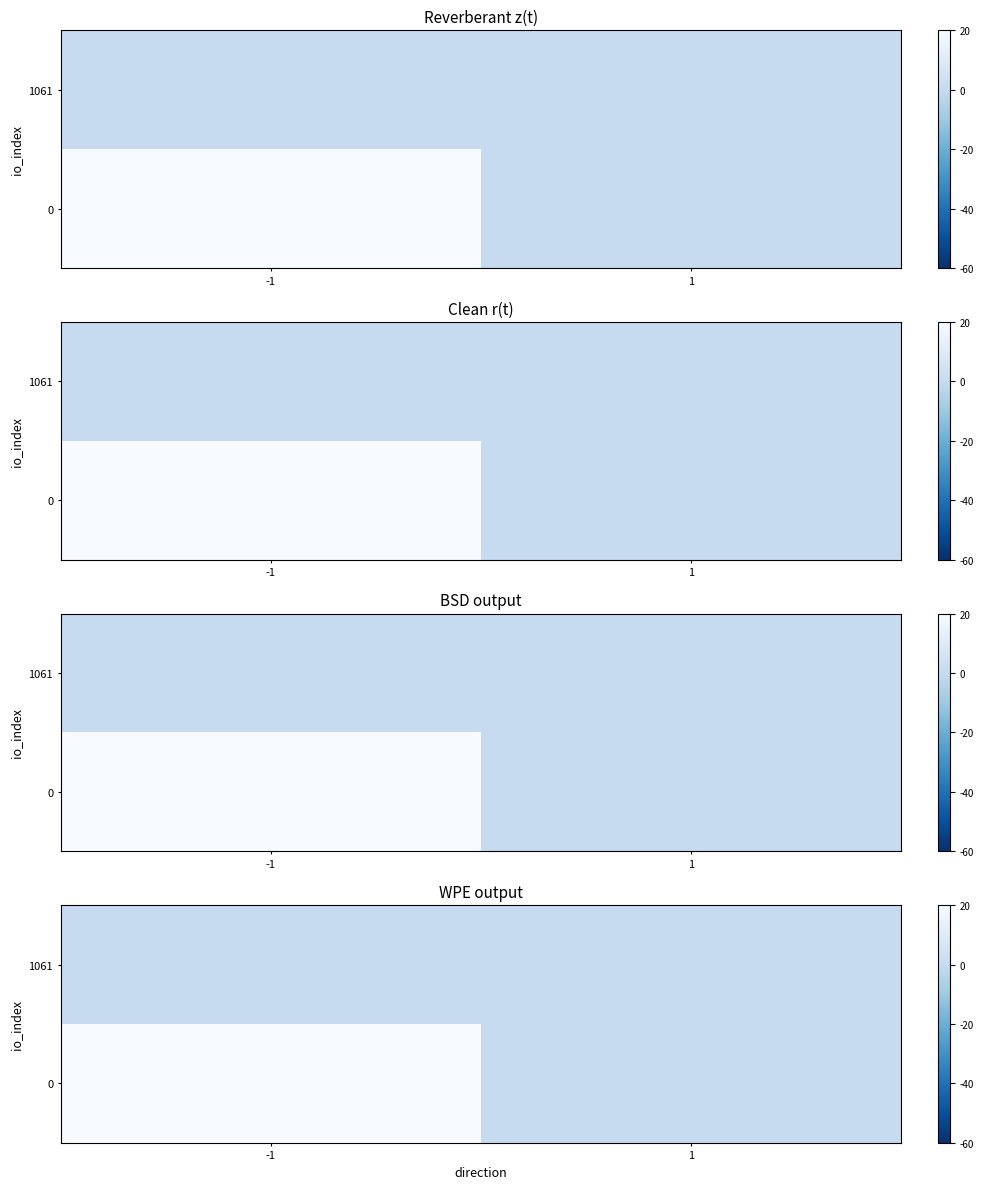

At which category is the sum across all series the highest?

-1